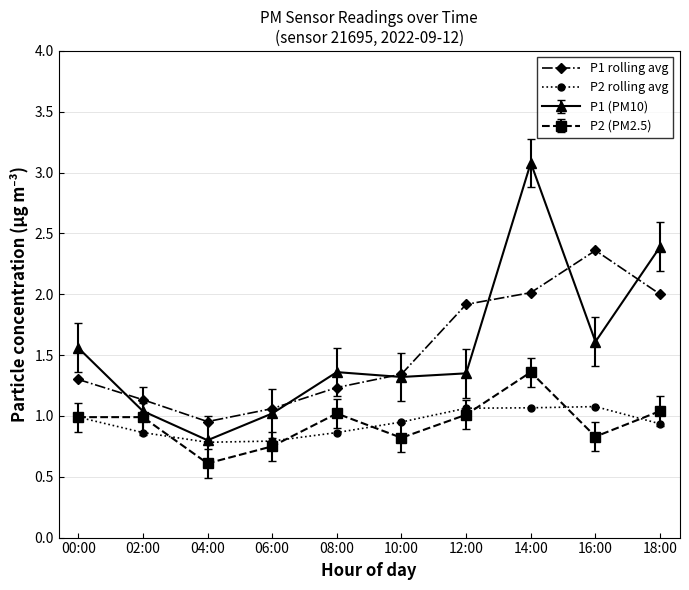

Does the chart have visible grid lines?

Yes